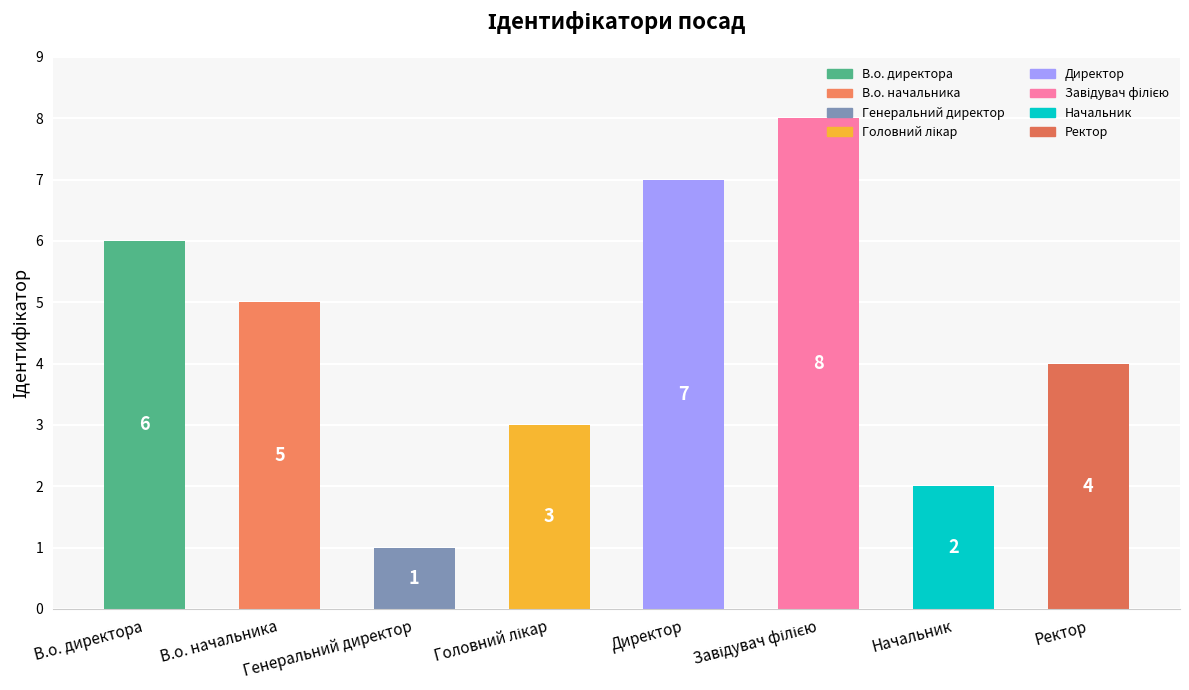

What is the difference between the maximum and second lowest values?

6